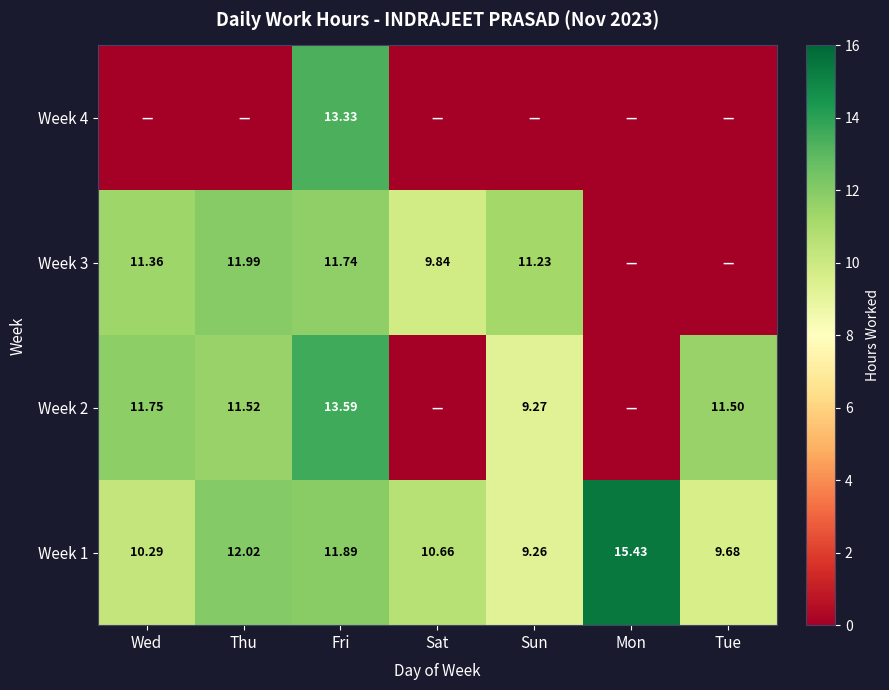

At which label is Week 1 closest to 12?

Thu